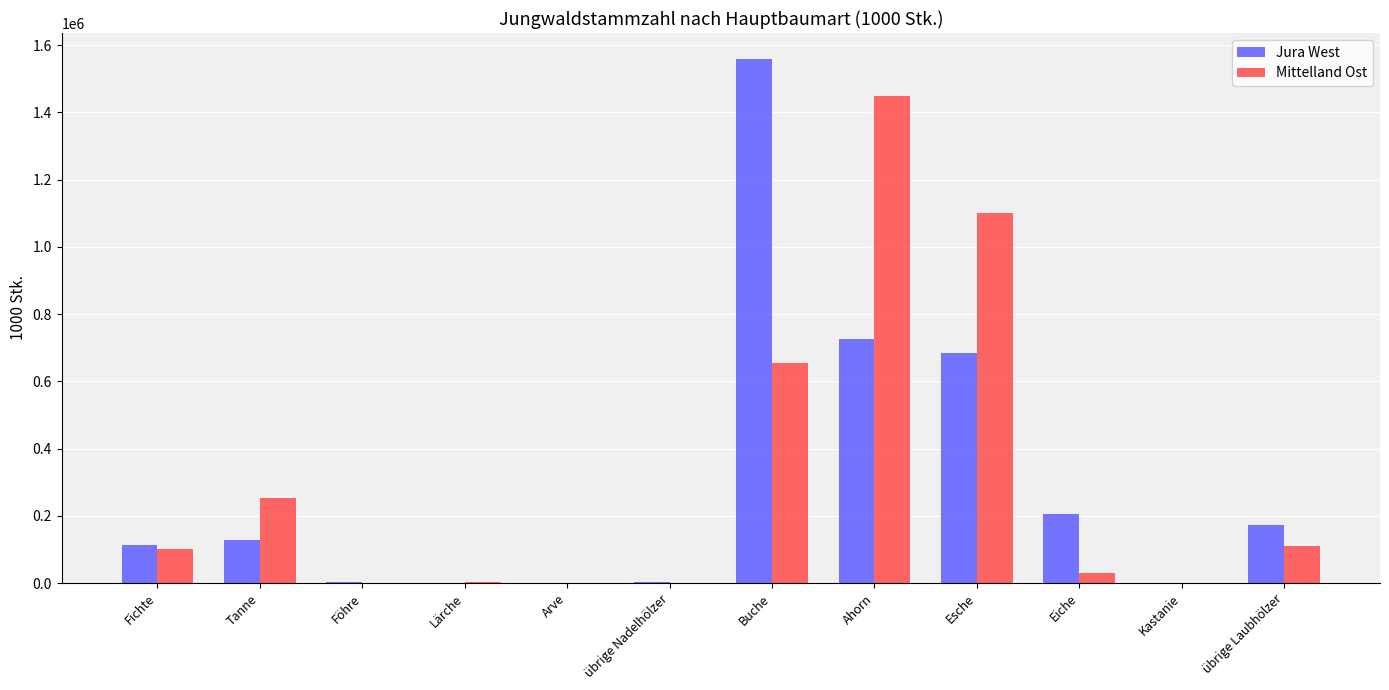

What is the sum of the Jura West values at Buche and Ahorn?

2284282